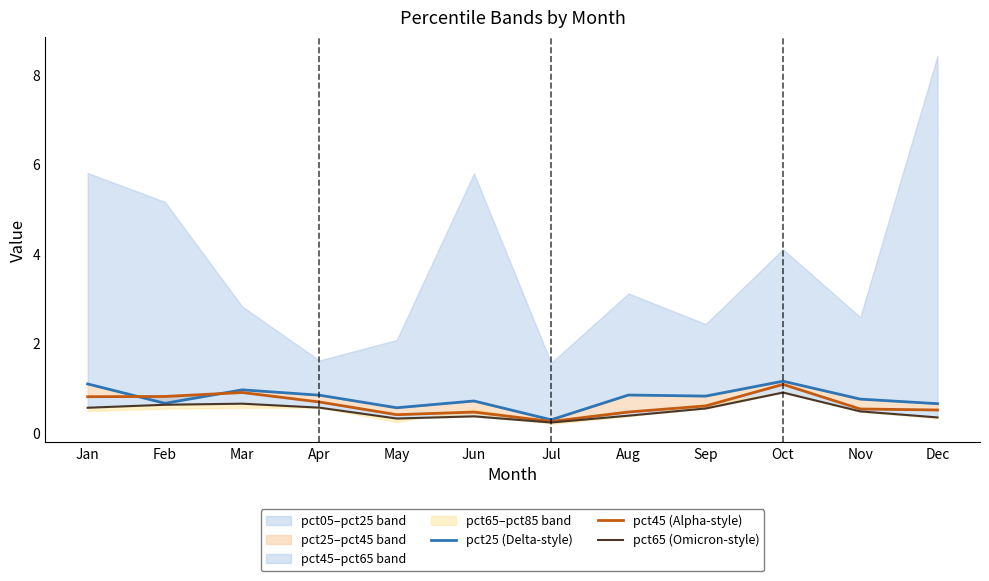

Reading left to right, list all the values displayed in this chart.

pct25 (Delta-style): 1.1	0.7	1.0	0.8	0.6	0.7	0.3	0.8	0.8	1.2	0.8	0.6
pct45 (Alpha-style): 0.8	0.8	0.9	0.7	0.4	0.5	0.3	0.5	0.6	1.1	0.5	0.5
pct65 (Omicron-style): 0.6	0.6	0.7	0.6	0.3	0.4	0.2	0.4	0.5	0.9	0.5	0.3